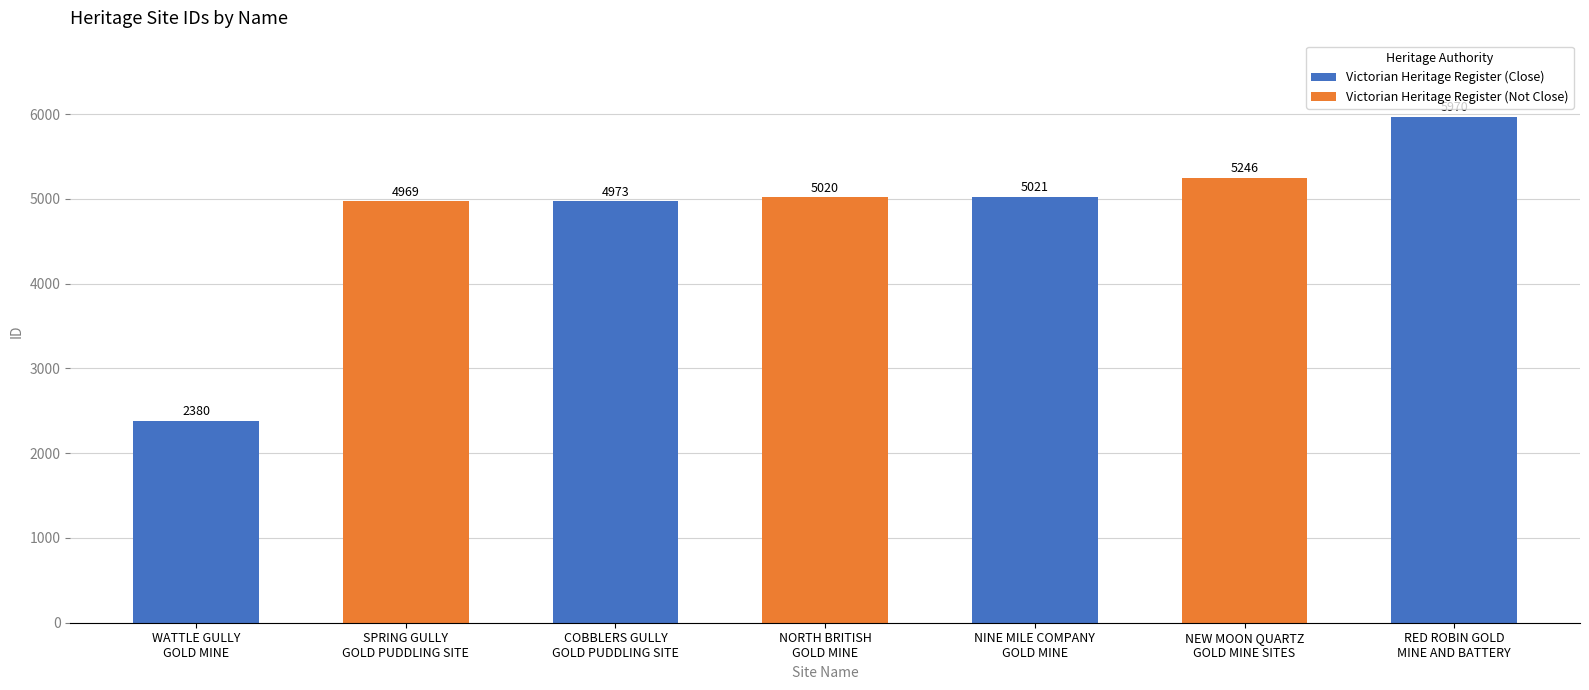

What is the change in value from SPRING GULLY
GOLD PUDDLING SITE to NINE MILE COMPANY
GOLD MINE?

+52